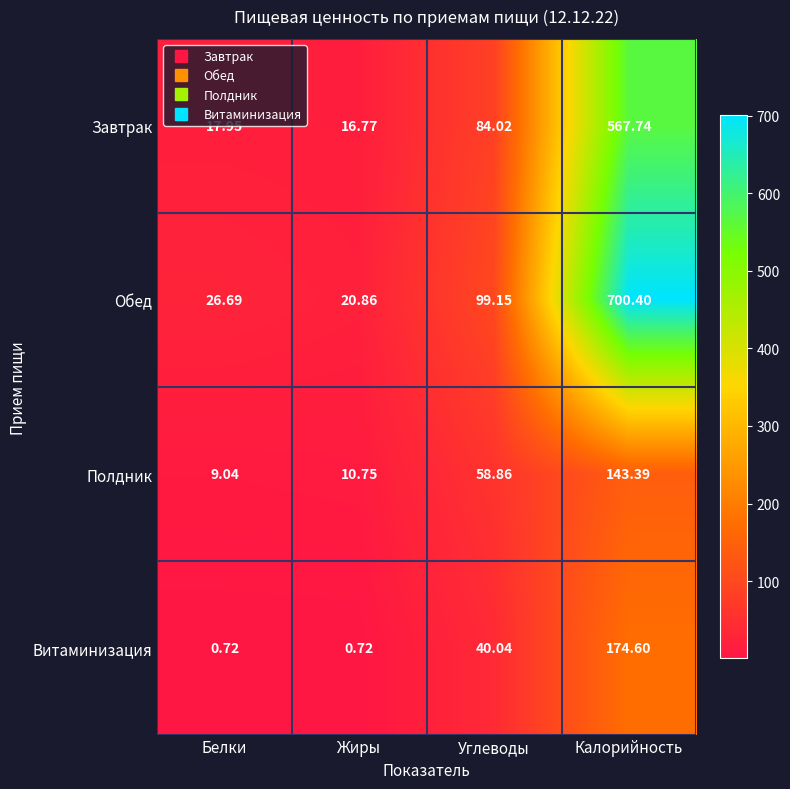

At which label does Полдник first exceed 58?

Углеводы